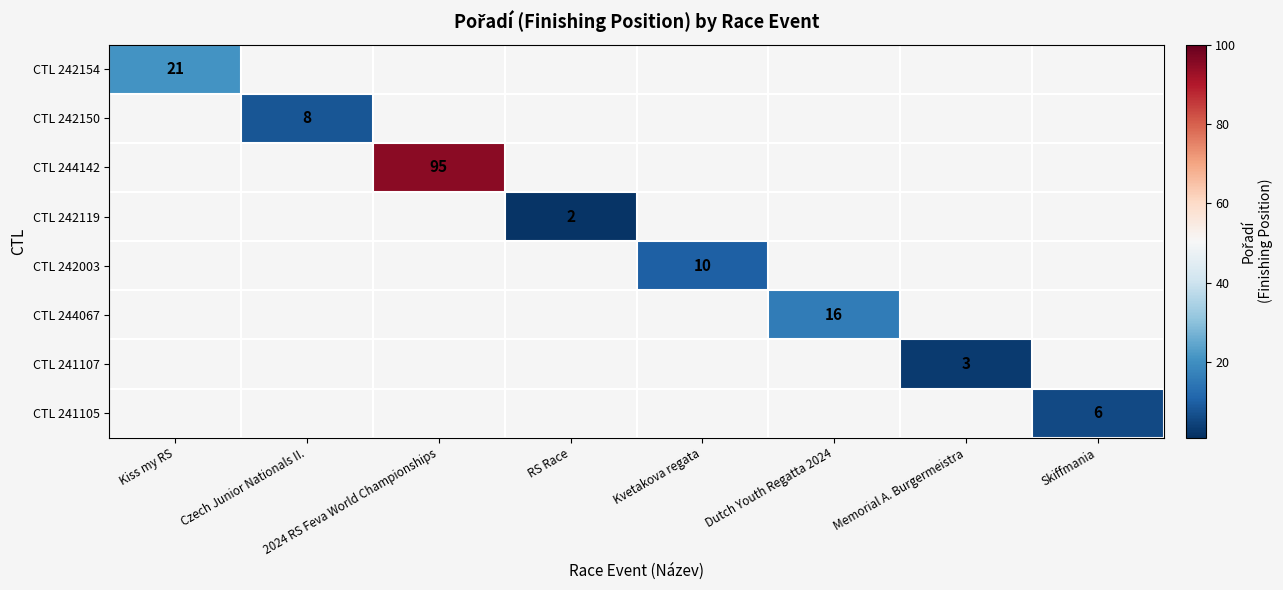

How many series are shown in this chart?

8